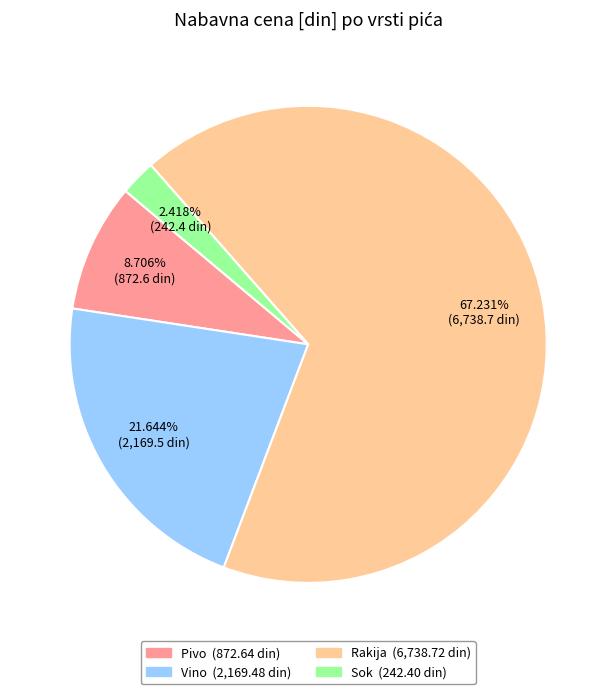

Which slice is the largest?

Rakija